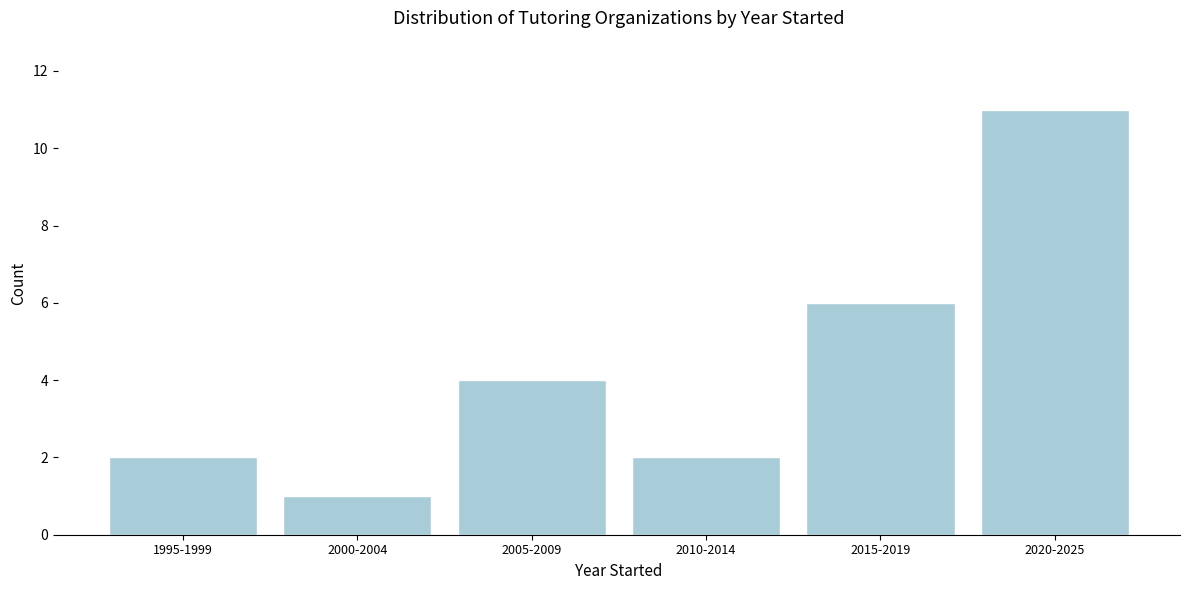

Reading right to left, list all the values displayed in this chart.

2020-2025=11	2015-2019=6	2010-2014=2	2005-2009=4	2000-2004=1	1995-1999=2